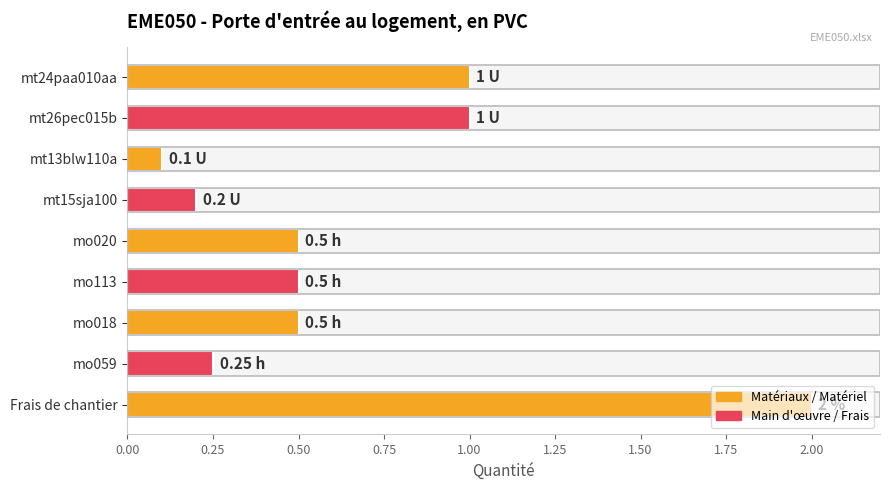

Are the bars horizontal?

Yes